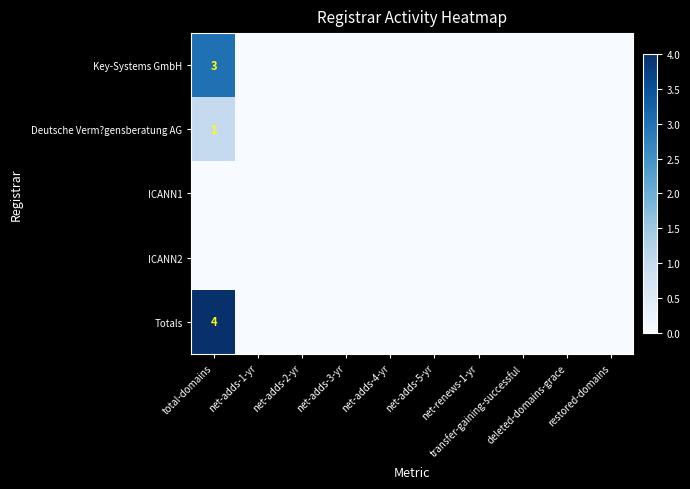

Rank the series at net-adds-5-yr from lowest to highest value.

Key-Systems GmbH, Deutsche Verm?gensberatung AG, ICANN1, ICANN2, Totals